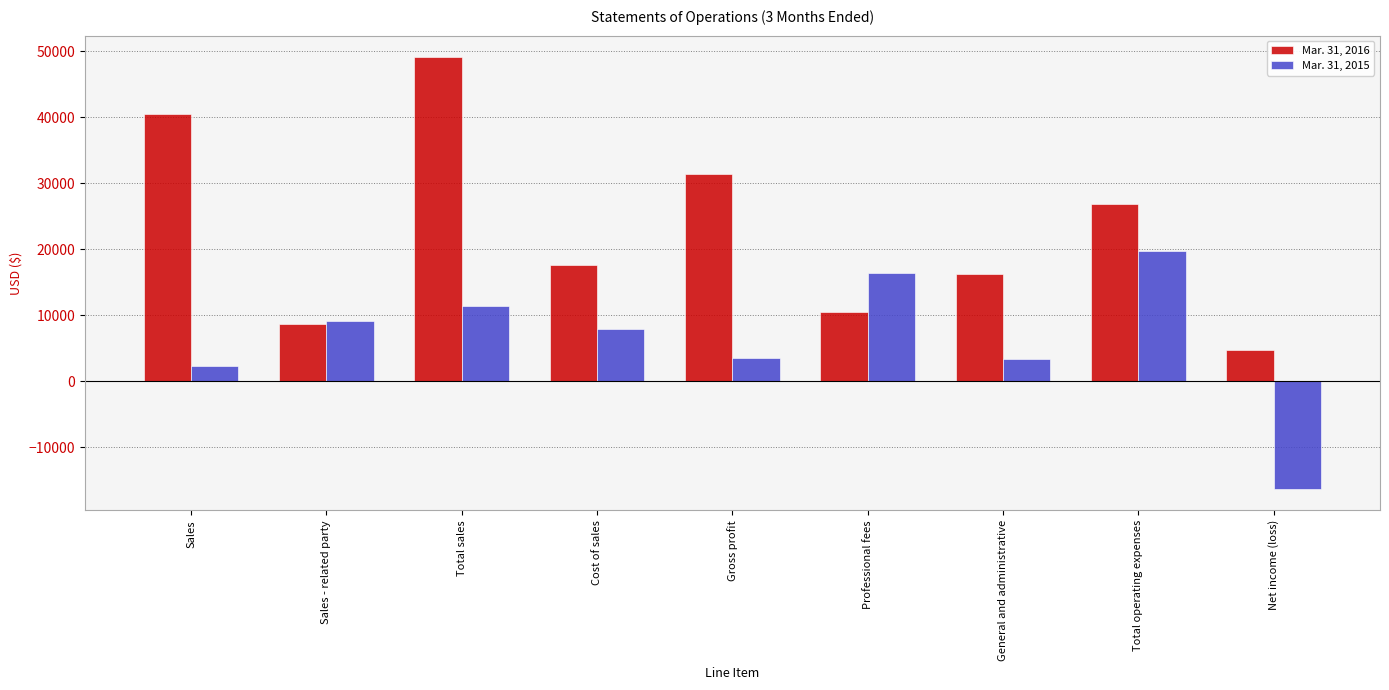

What is the average value of the Mar. 31, 2016 series?

22832